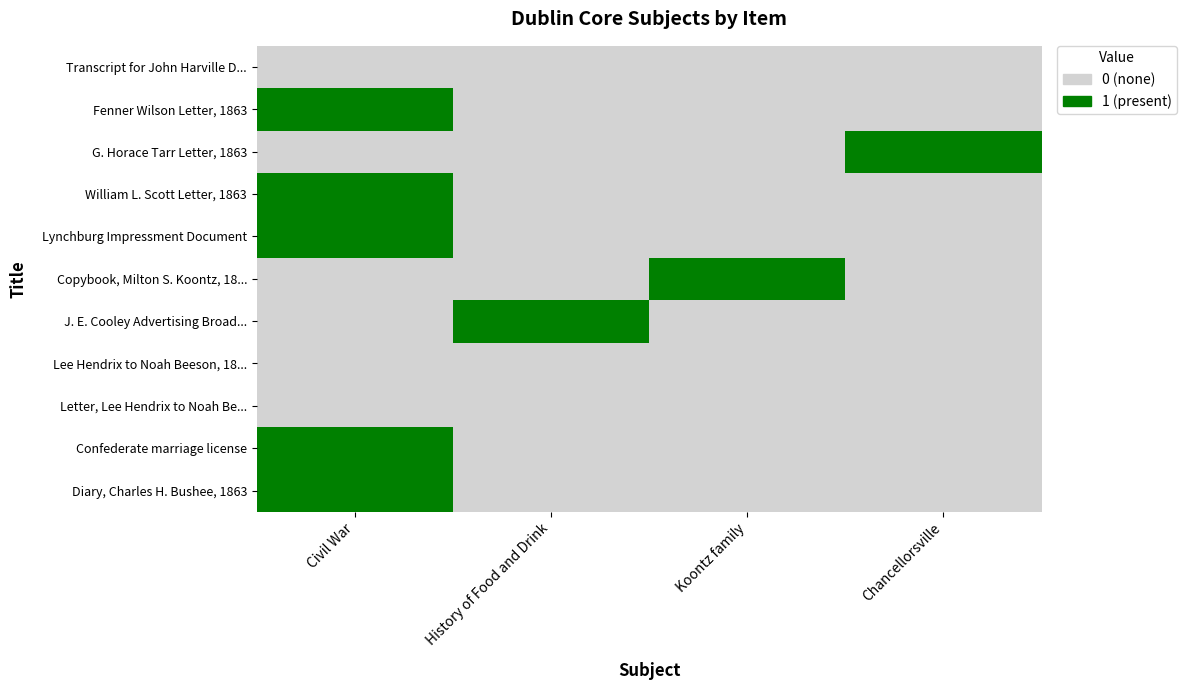

What is the sum of all Confederate marriage license values?

1